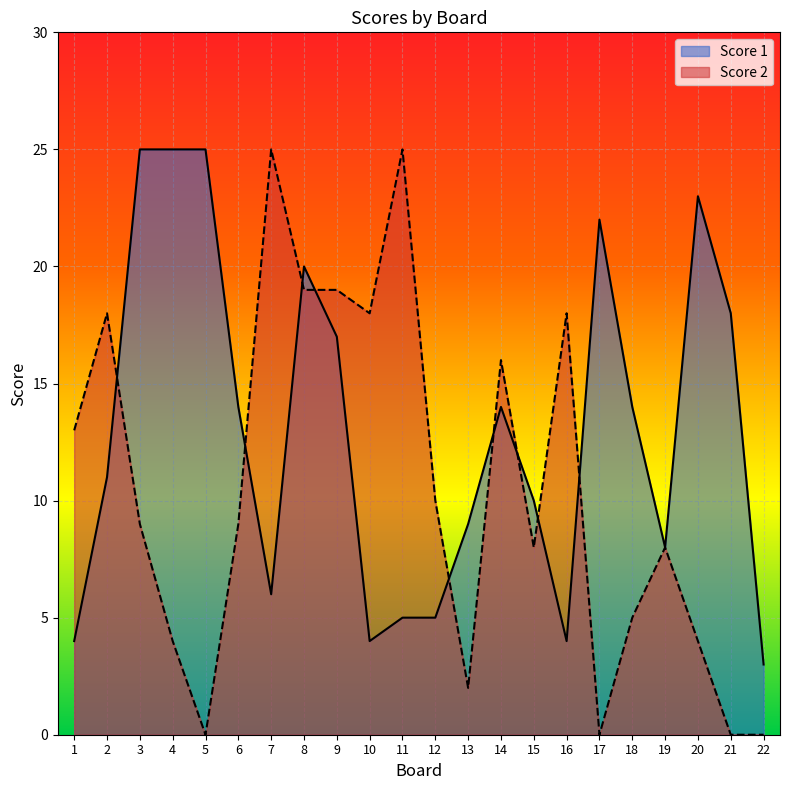

Does the chart display data point markers on the line(s)?

No